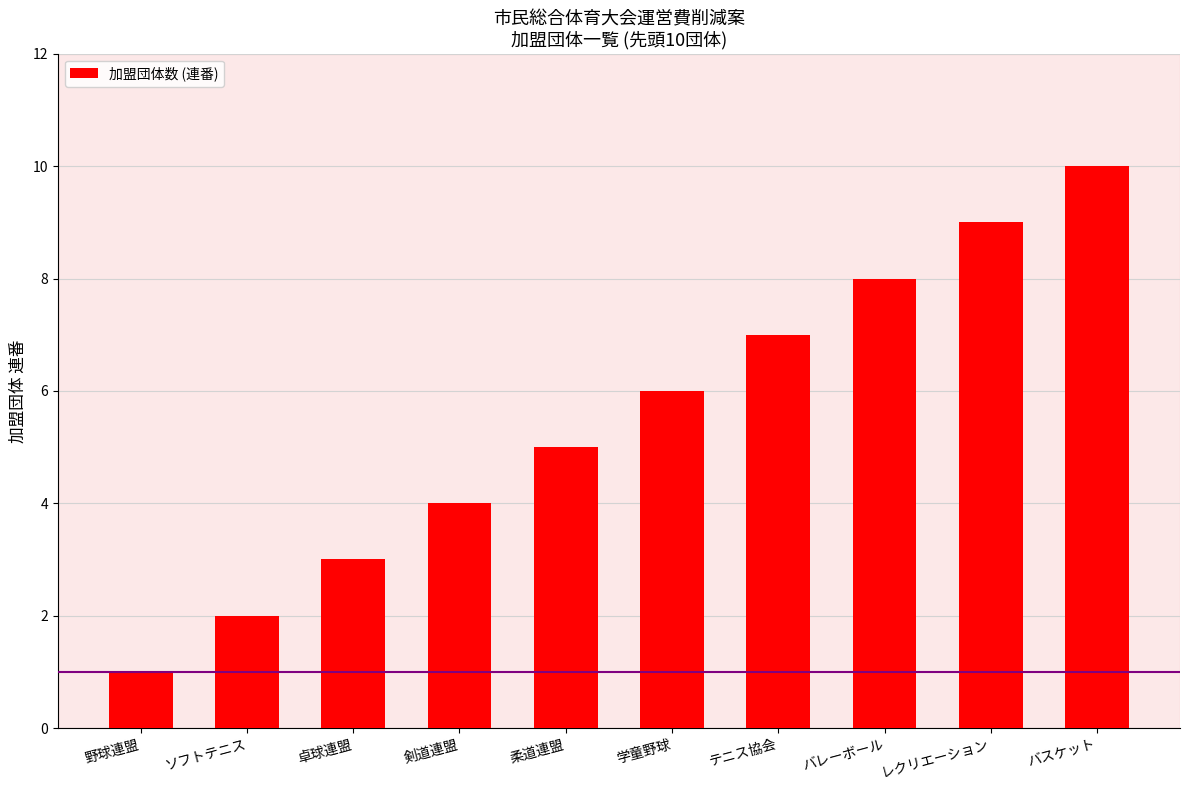

How many values are between 3 and 8?

6